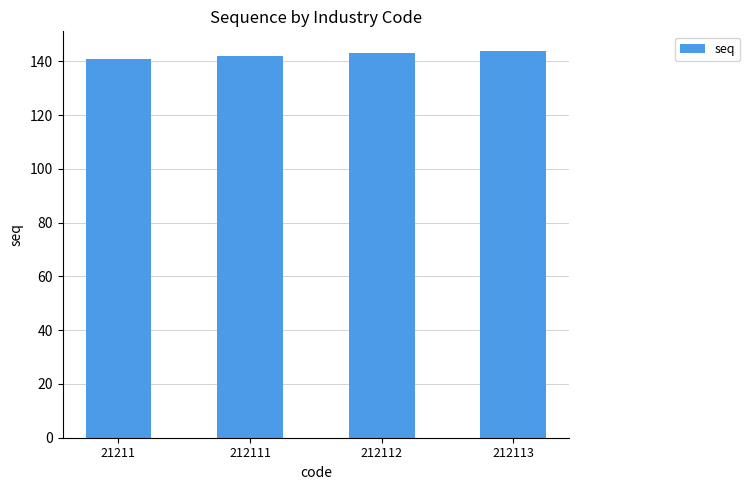

Reading left to right, list all the values displayed in this chart.

21211=141	212111=142	212112=143	212113=144